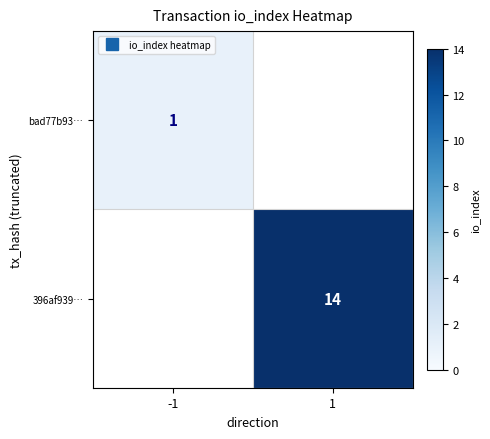

At which category does the chart reach its peak across all series?

1